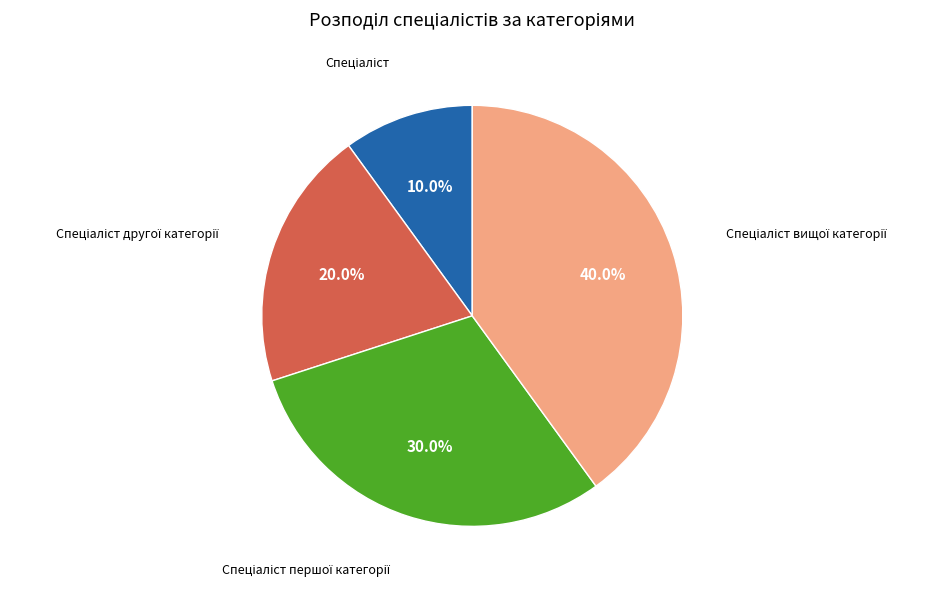

Is there any slice that represents more than half of the pie?

No